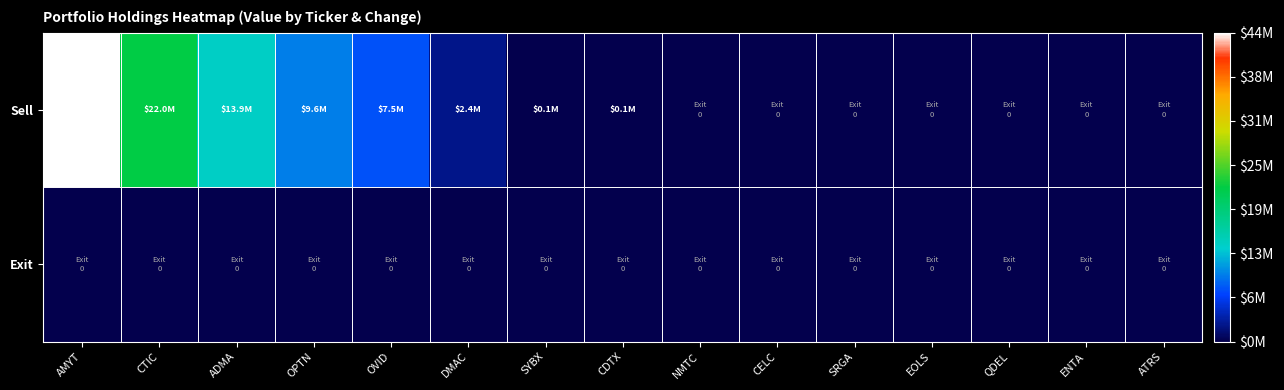

Which series changed the most between CTIC and DMAC?

Sell